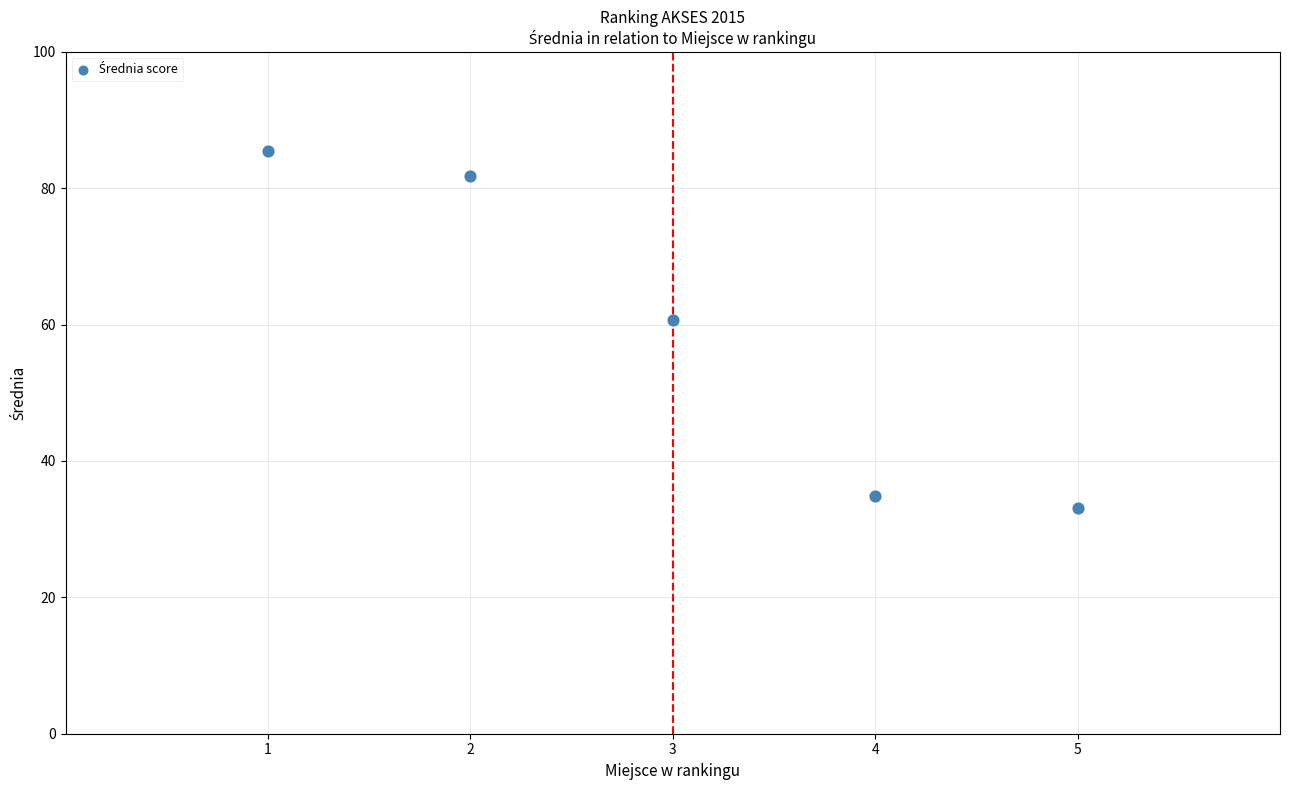

What Y value in the scatter plot is closest to 59?

60.7